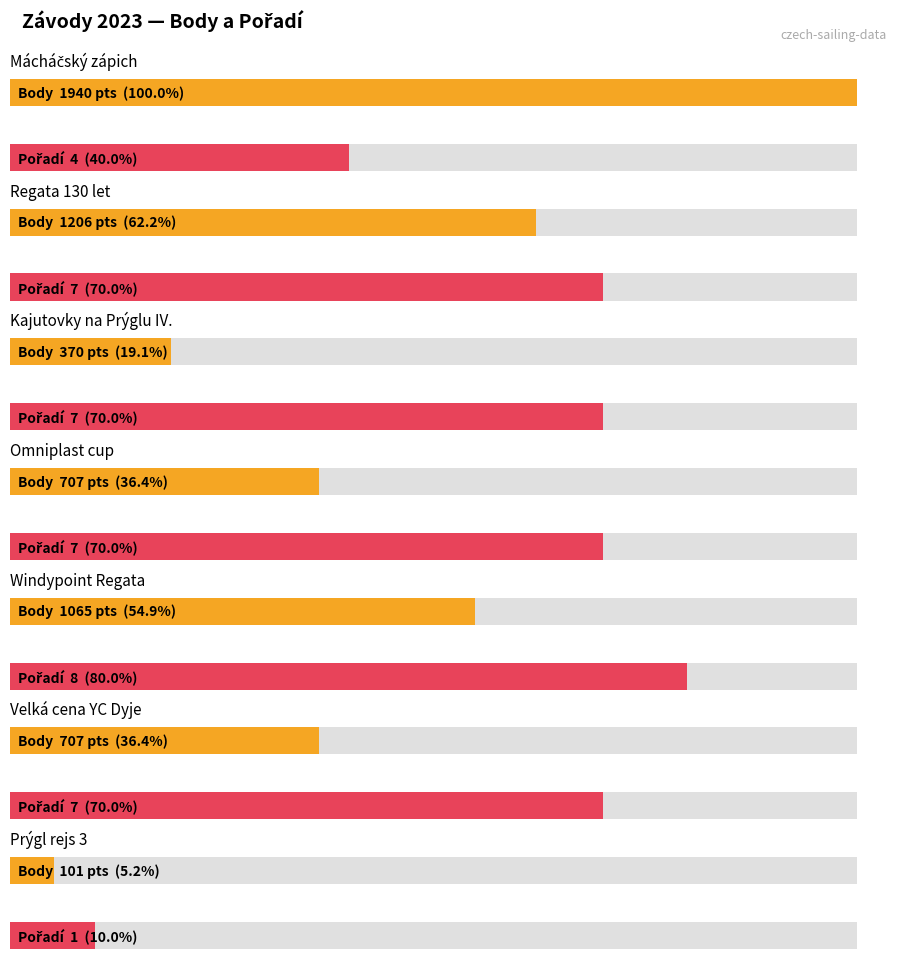

What is the sum of all Pořadí values?

41